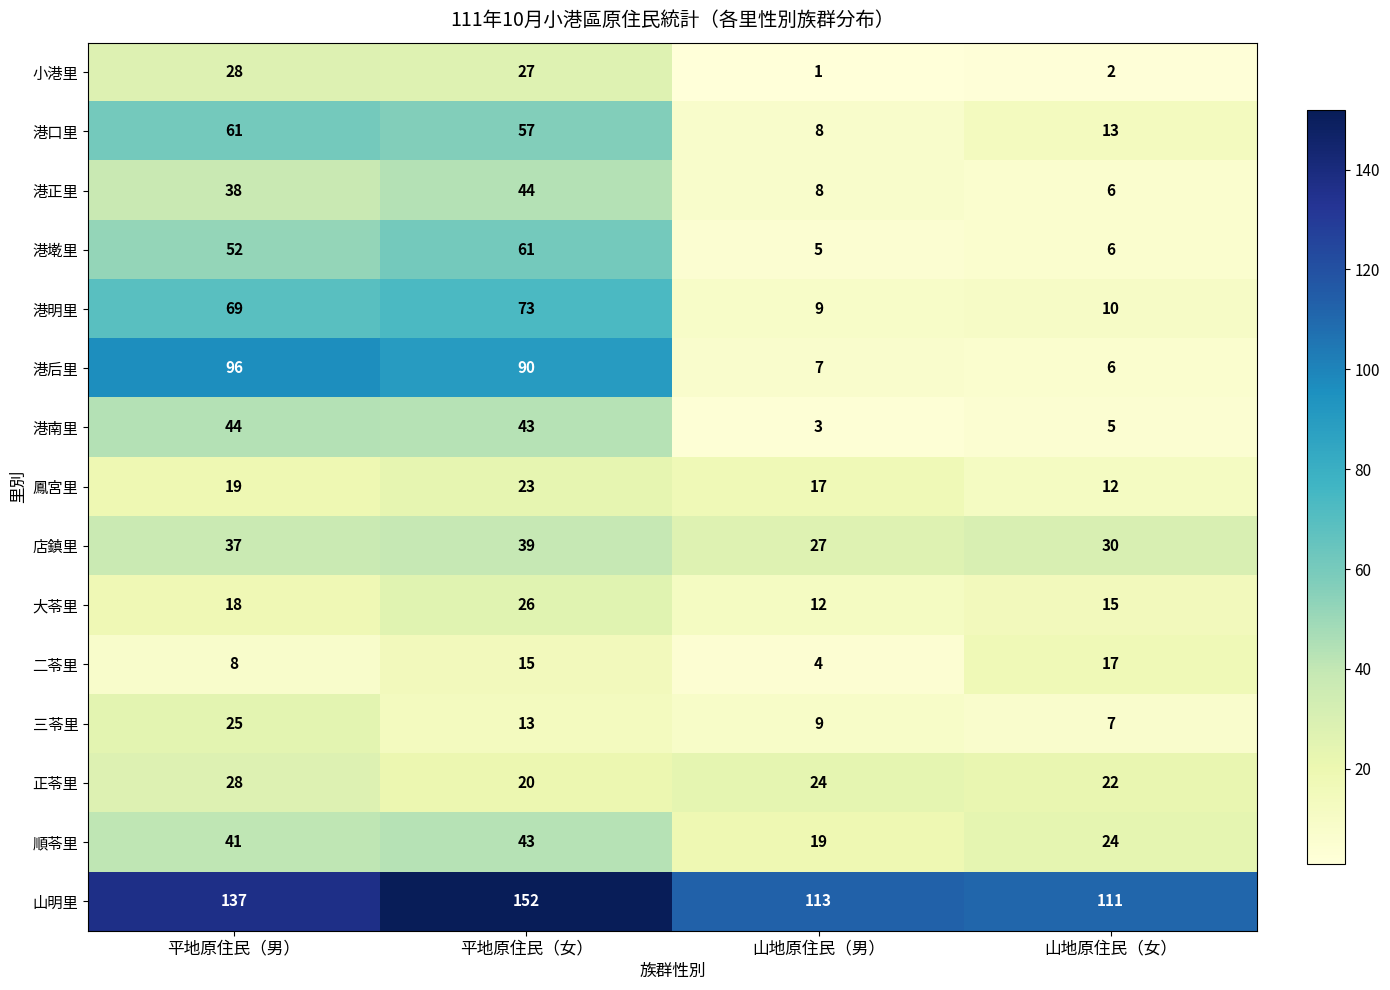

Rank the categories by 港南里 value from highest to lowest.

平地原住民（男）, 平地原住民（女）, 山地原住民（女）, 山地原住民（男）